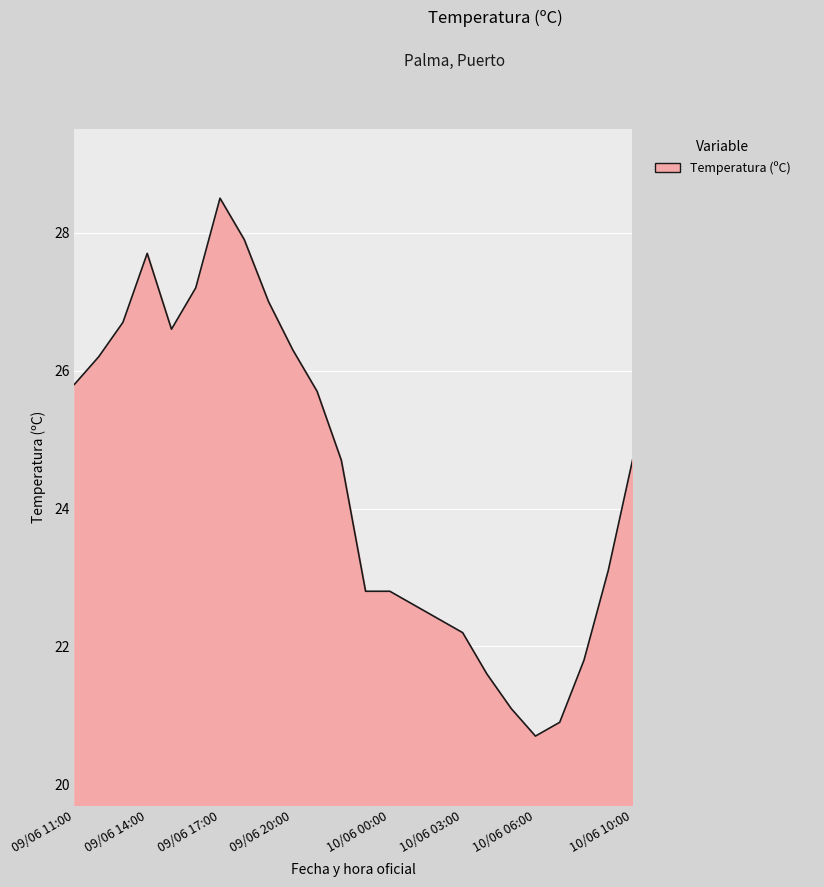

What is the greatest value displayed?

28.5